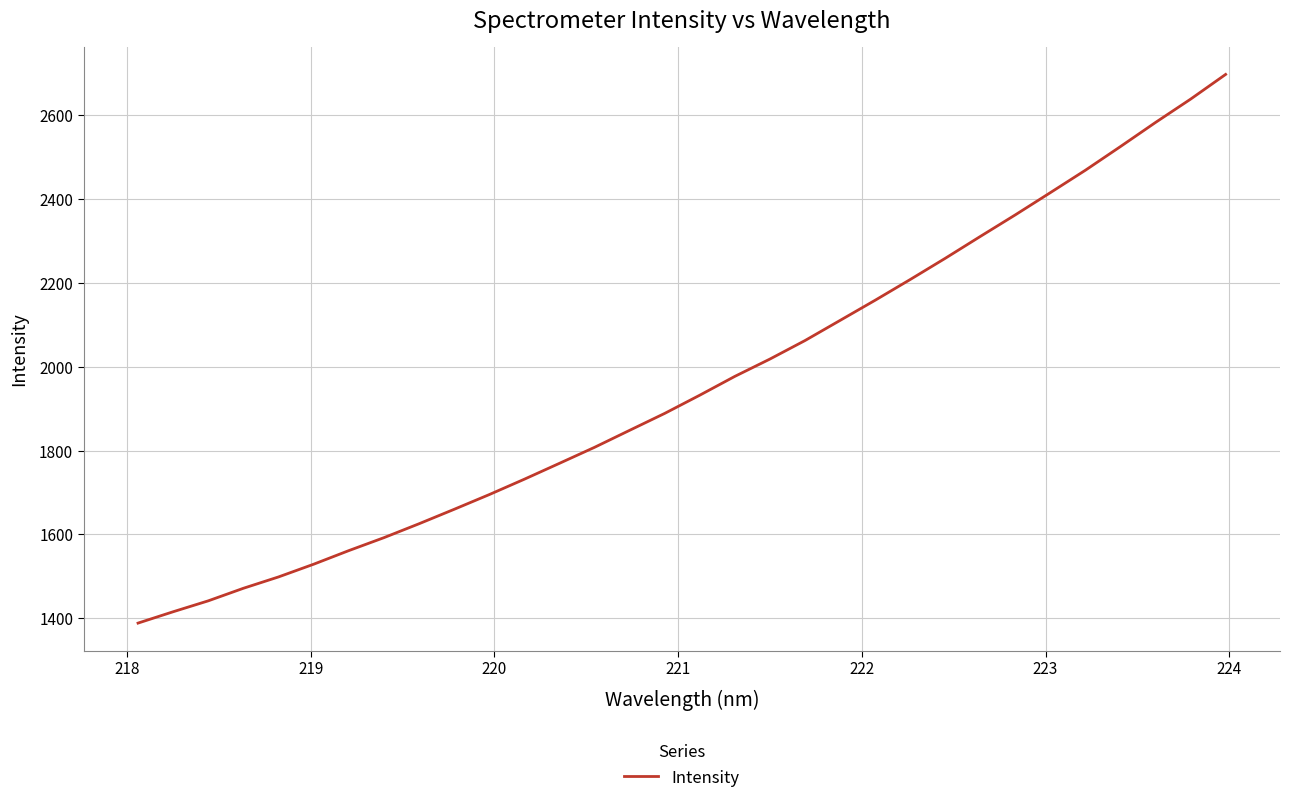

What is the greatest value displayed?

2696.7